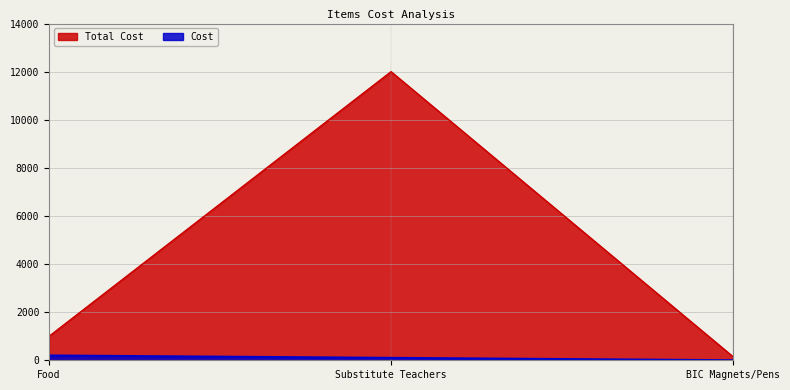

True or false: Cost has a value of 1 at BIC Magnets/Pens.

False